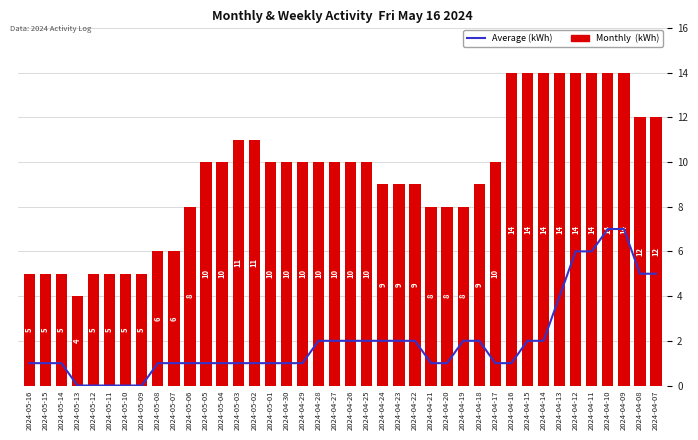

True or false: Месячная (Monthly) has a value of 11 at 2024-04-19.

False